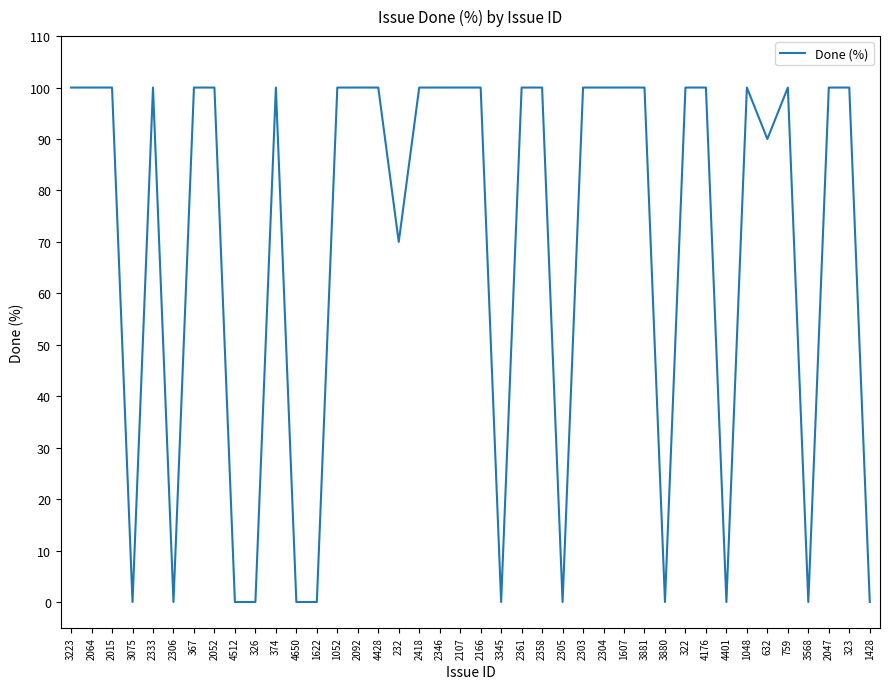

What position from the left is 374?

11